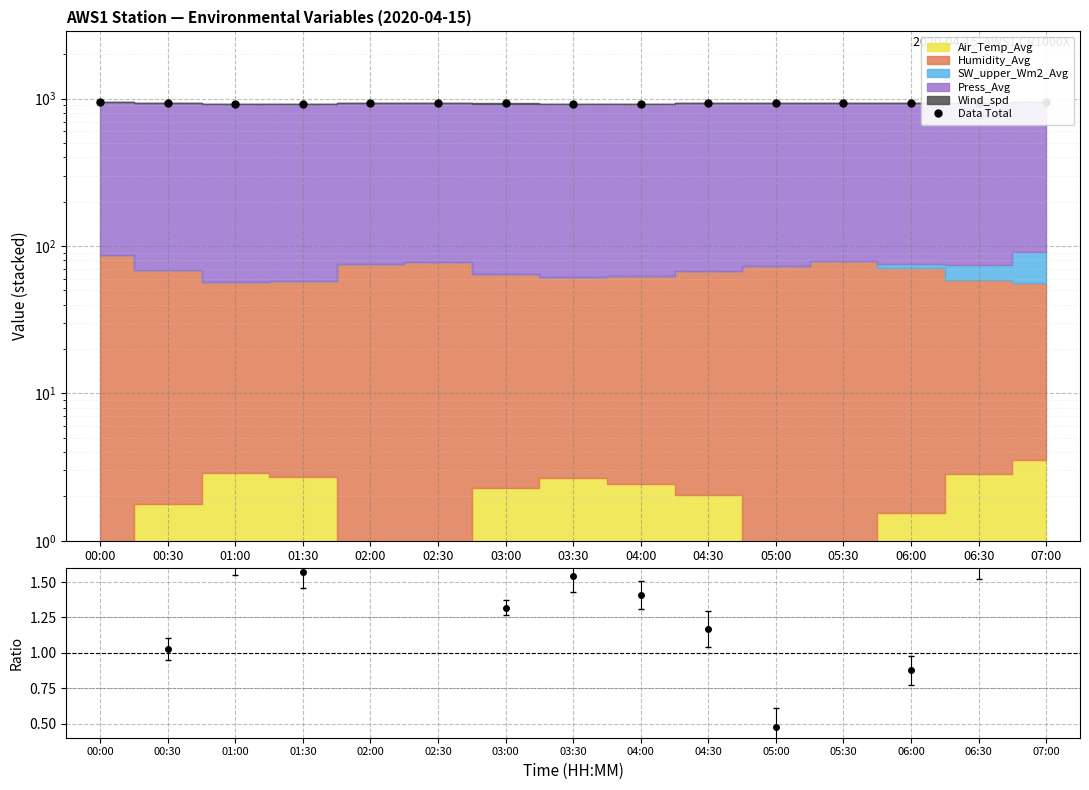

What is the label of the 11th point from the left?

05:00